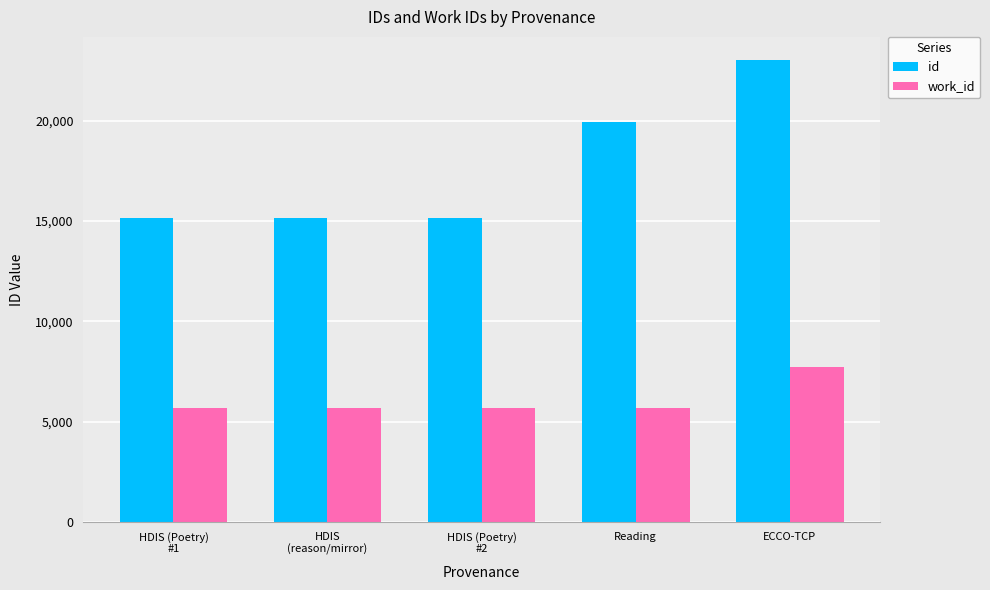

List the series in order of their peak value, lowest first.

work_id, id